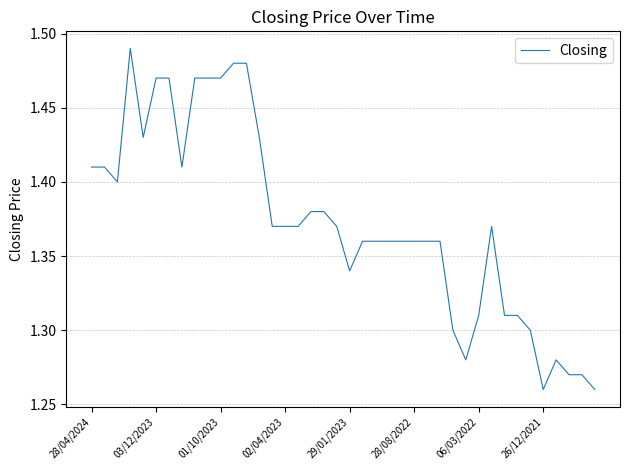

How many lines are shown in the chart?

1